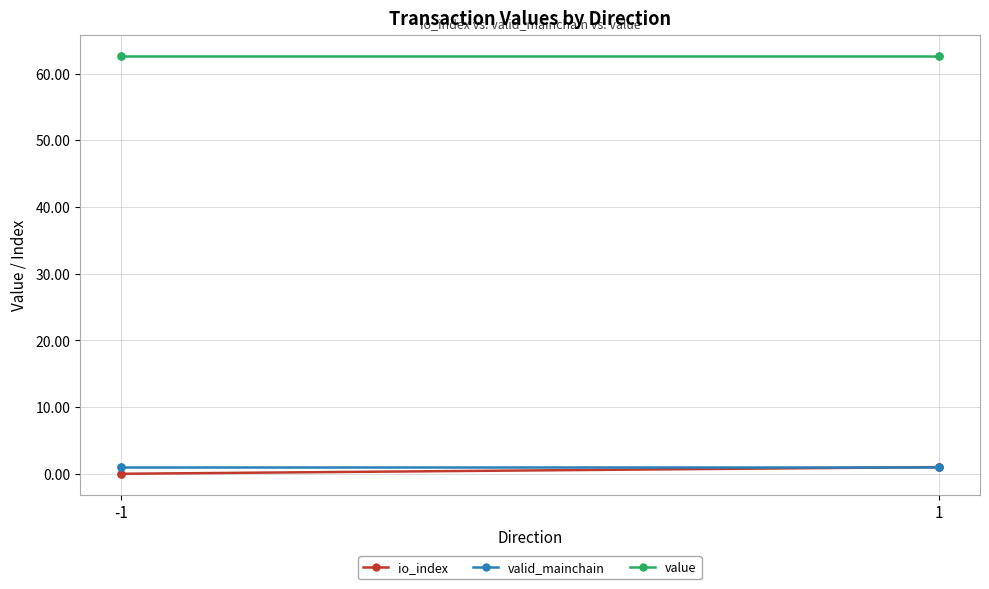

At which label is io_index closest to 0?

-1